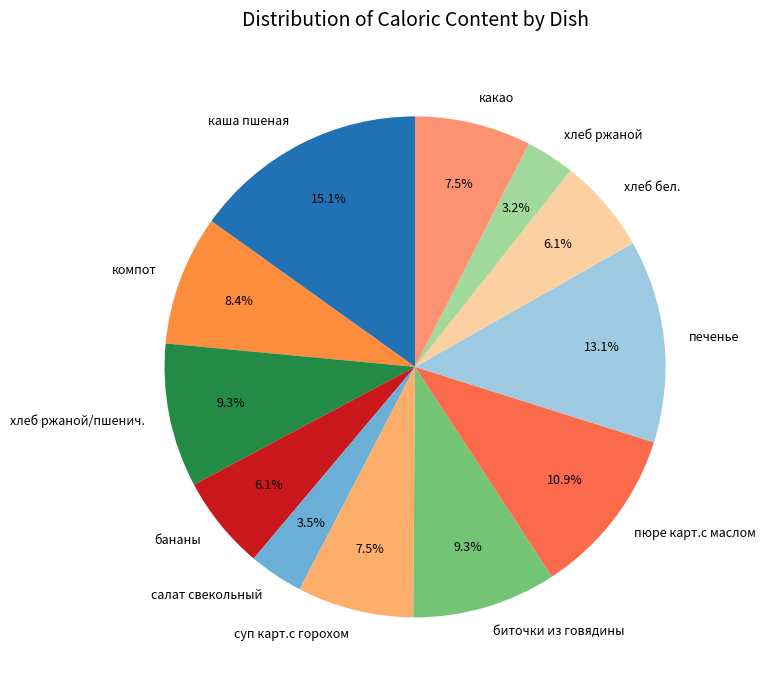

How many segments does this pie chart have?

12